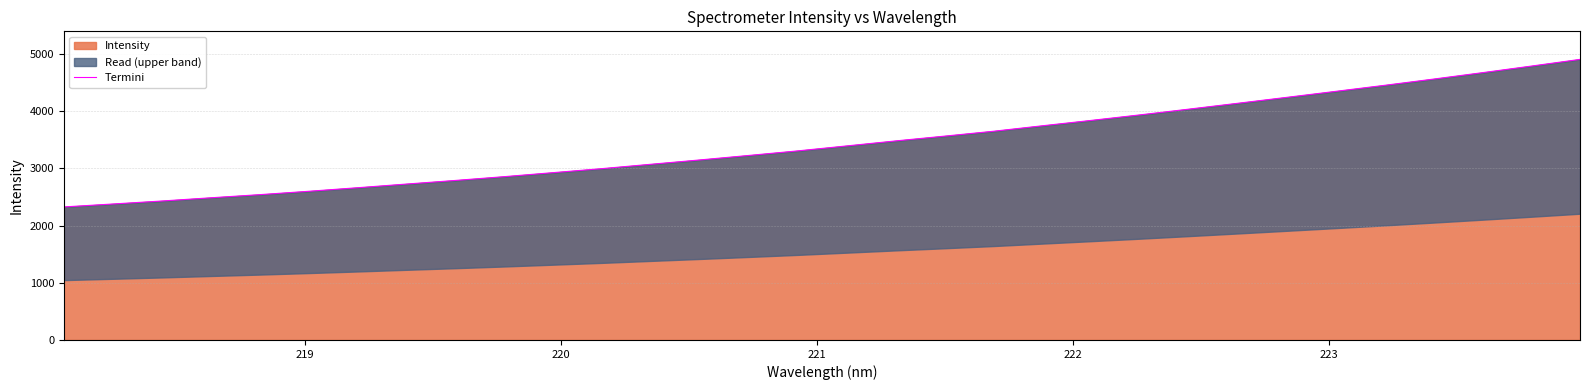

What is the maximum value for Intensity?

4904.6